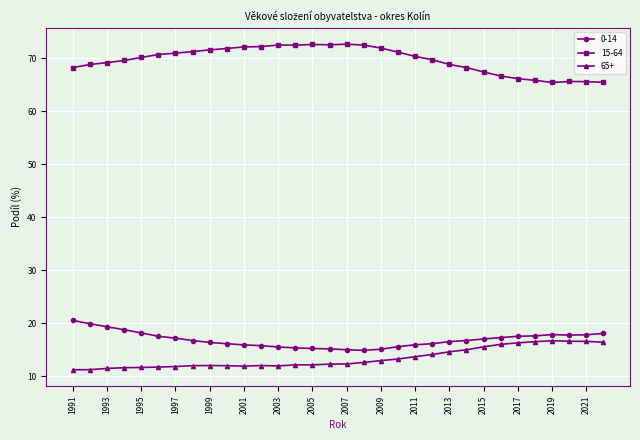

What is the average value of the 15-64 series?

69.7